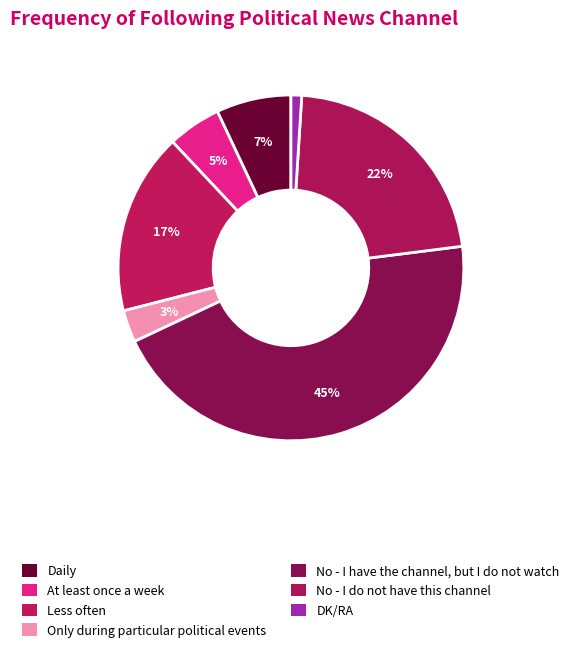

True or false: No - I do not have this channel accounts for 22% of the total.

True